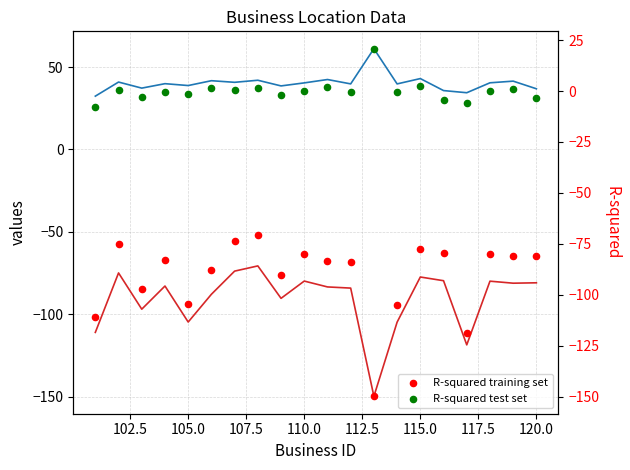

Which series reaches the maximum Y coordinate?

latitude